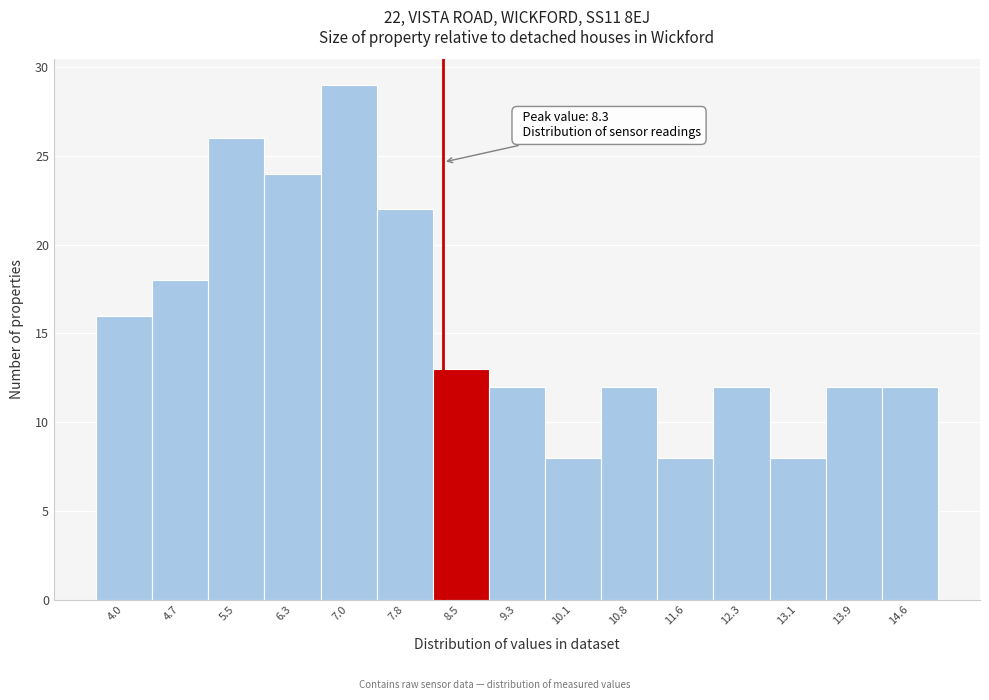

Over which range of the x-axis is the bar tallest?

6.64 to 7.40